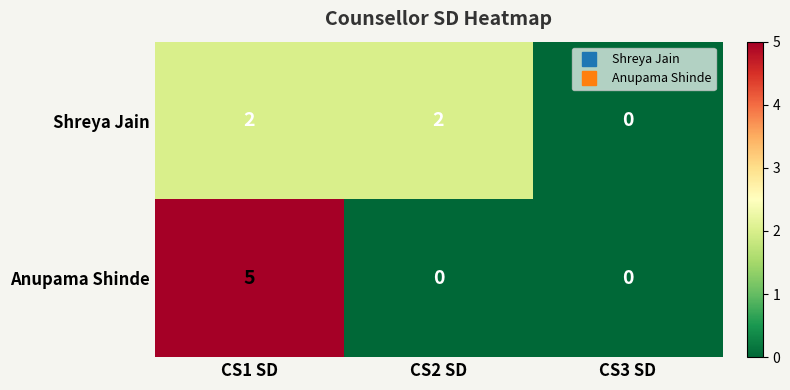

Rank the series at CS1 SD from lowest to highest value.

Shreya Jain, Anupama Shinde